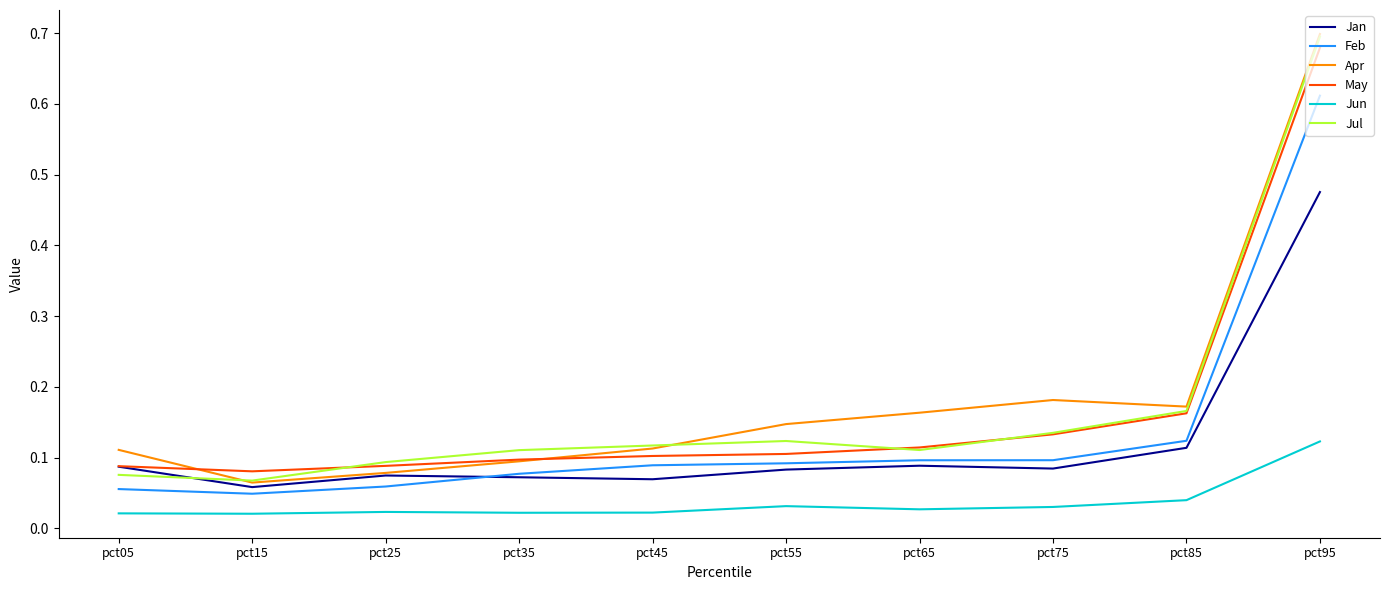

Is the value of Jun at pct85 greater than the value of Jul at pct85?

No